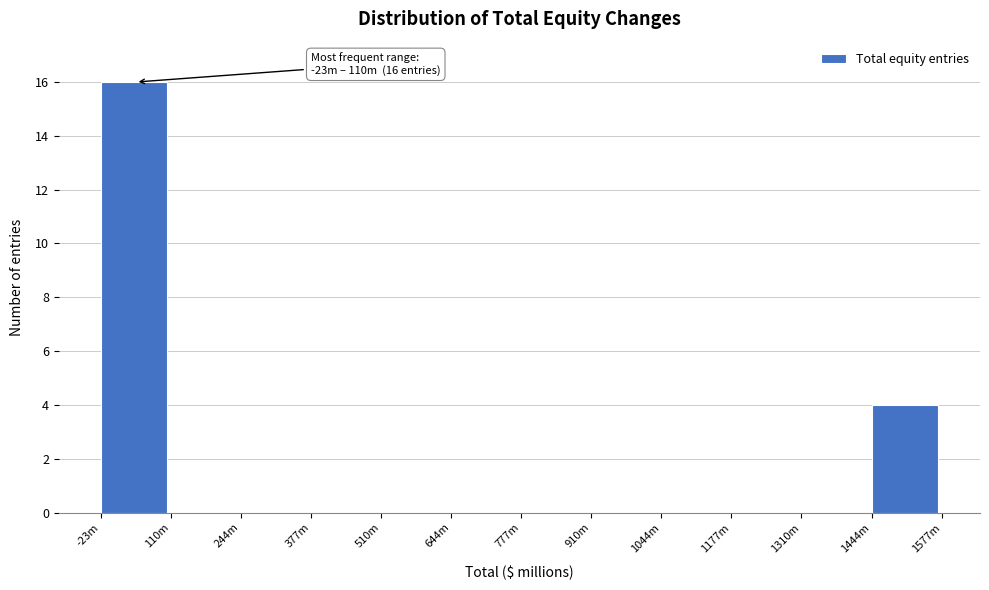

Reading right to left, extract all data points from this chart.

1444m=4	1310m=0	1177m=0	1044m=0	910m=0	777m=0	644m=0	510m=0	377m=0	244m=0	110m=0	-23m=16